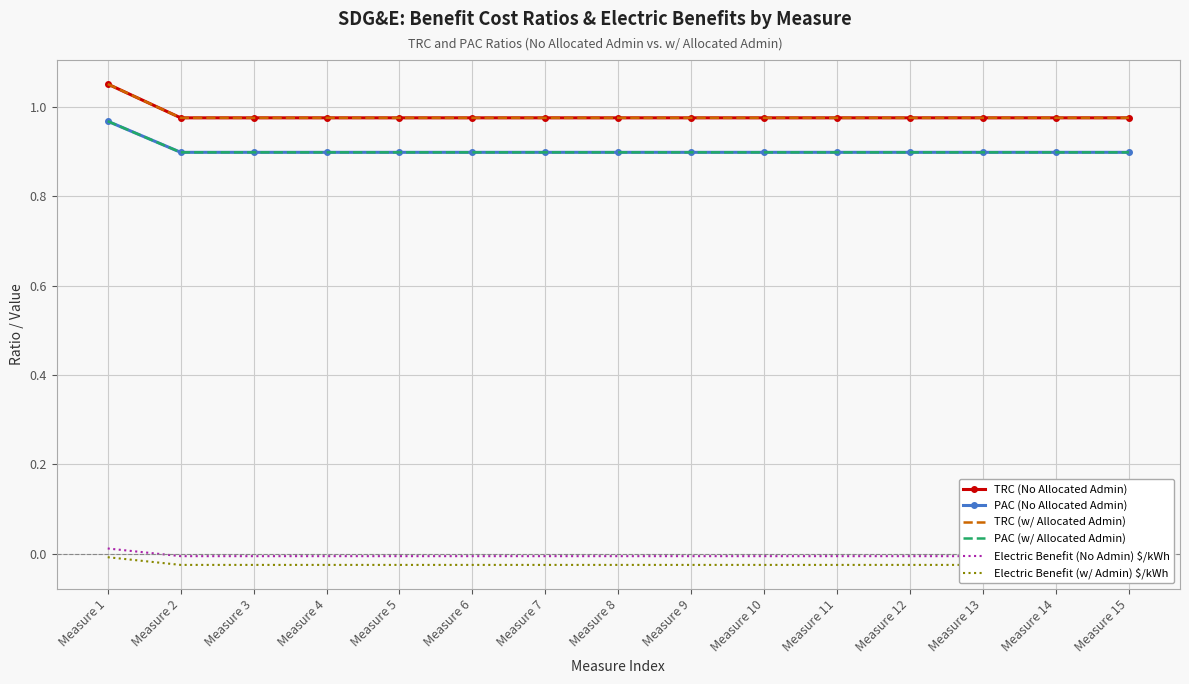

Does the chart have visible grid lines?

Yes